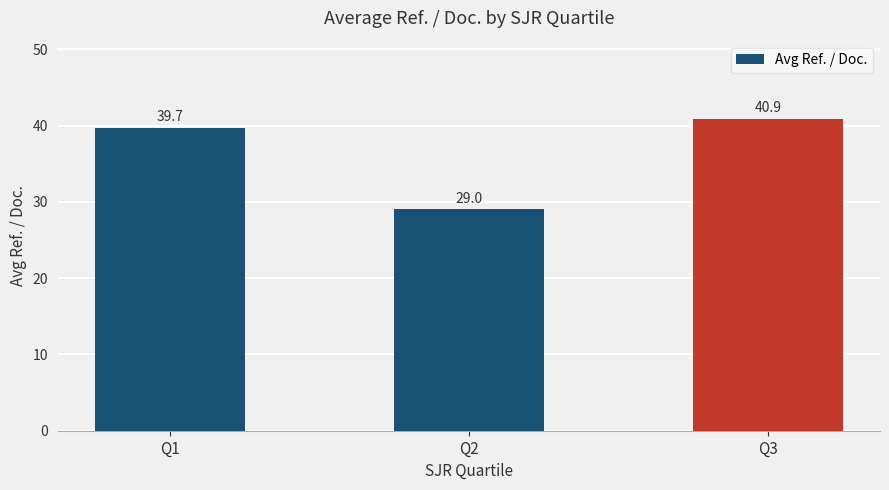

Rank the categories by value from lowest to highest.

Q2, Q1, Q3